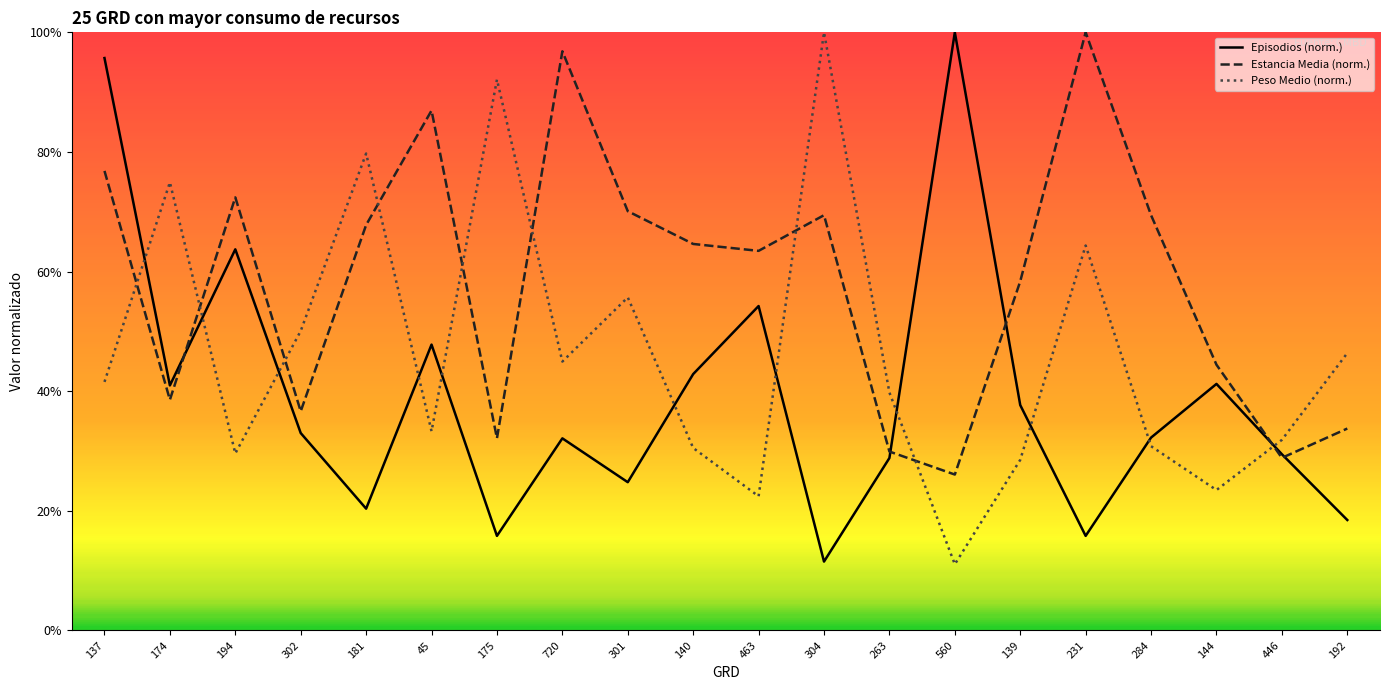

At how many categories does at least one series exceed 49?

16